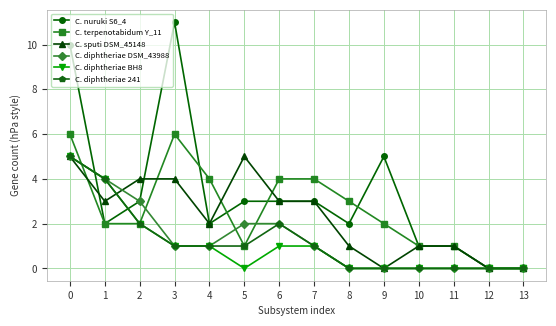

How many lines are shown in the chart?

6